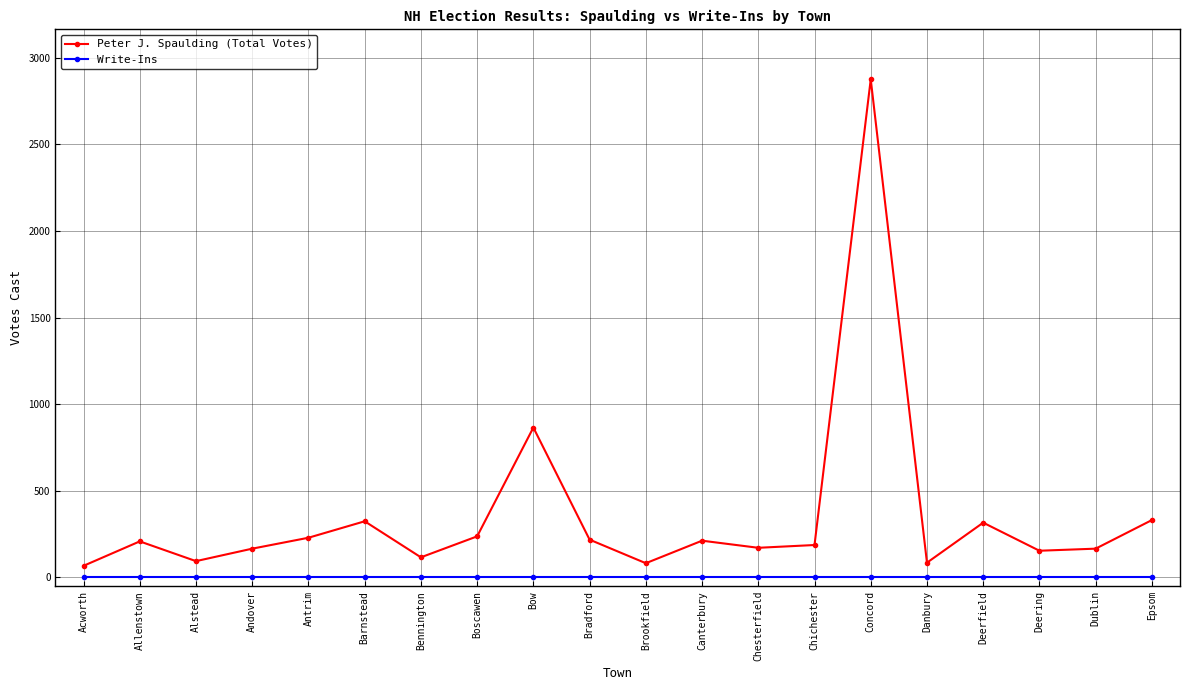

What is the total value across all series at Epsom?

331